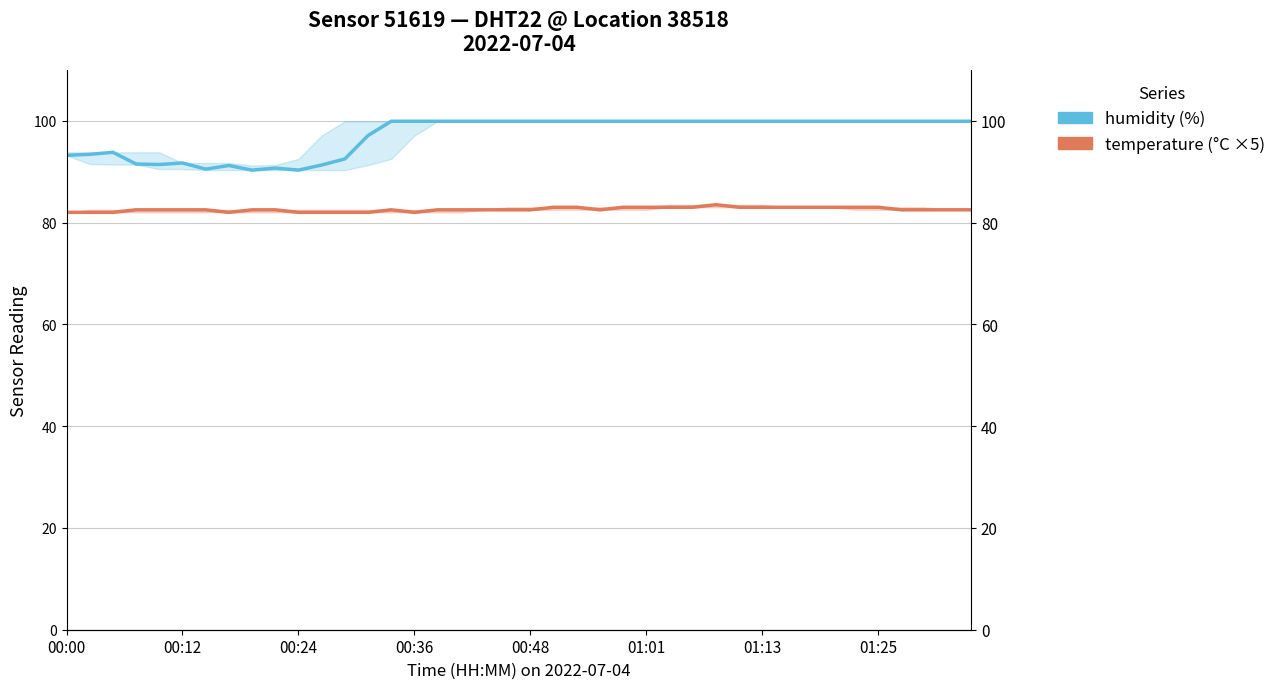

How many lines are shown in the chart?

2